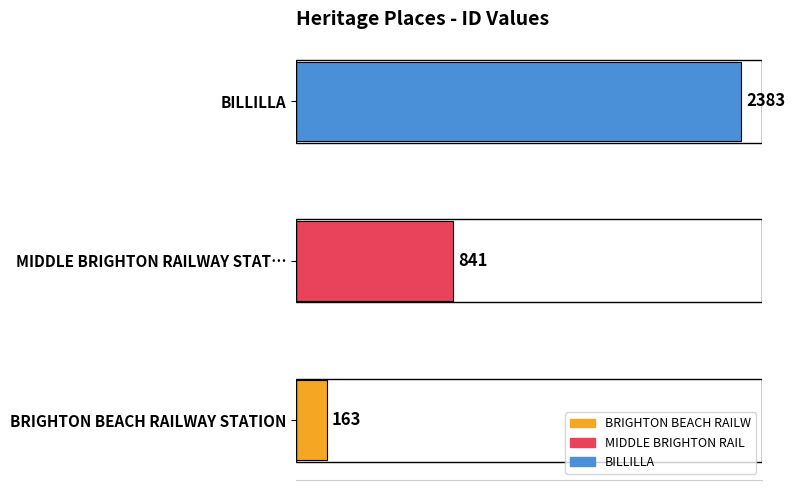

List the labels in order of value, largest first.

BILLILLA, MIDDLE BRIGHTON RAILWAY STAT…, BRIGHTON BEACH RAILWAY STATION